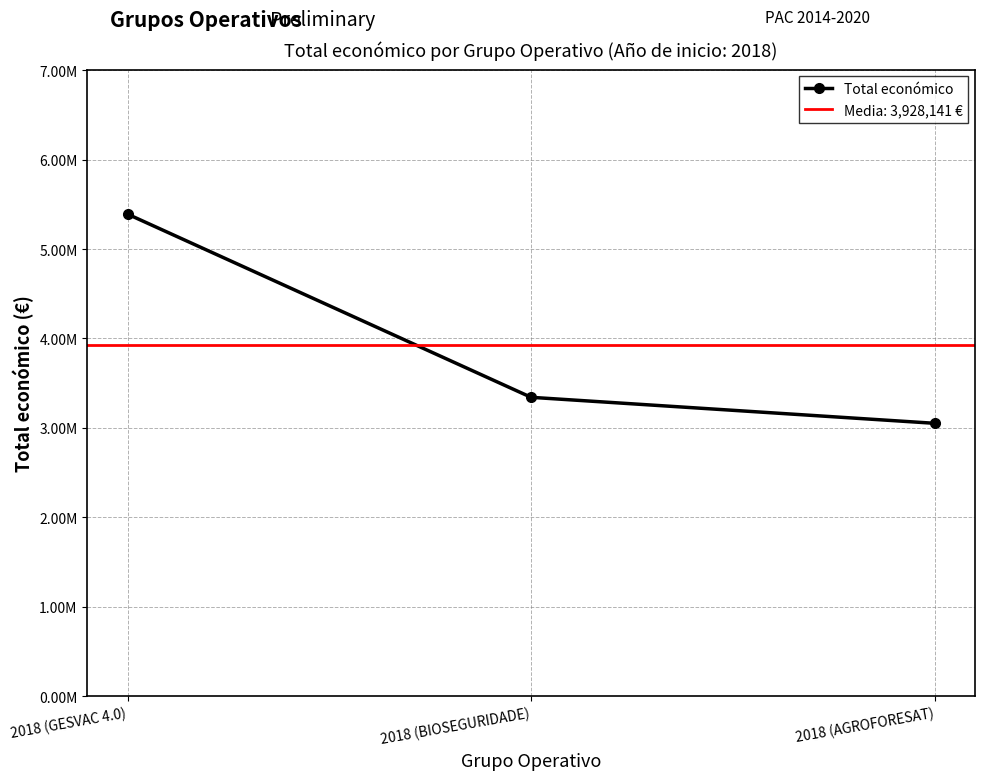

Where does the data first go above 3342252?

2018 (GESVAC 4.0)